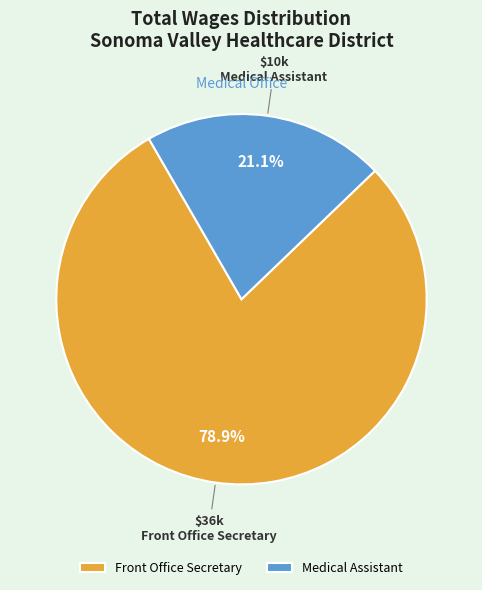

Which slice represents more than half of the pie?

Front Office Secretary